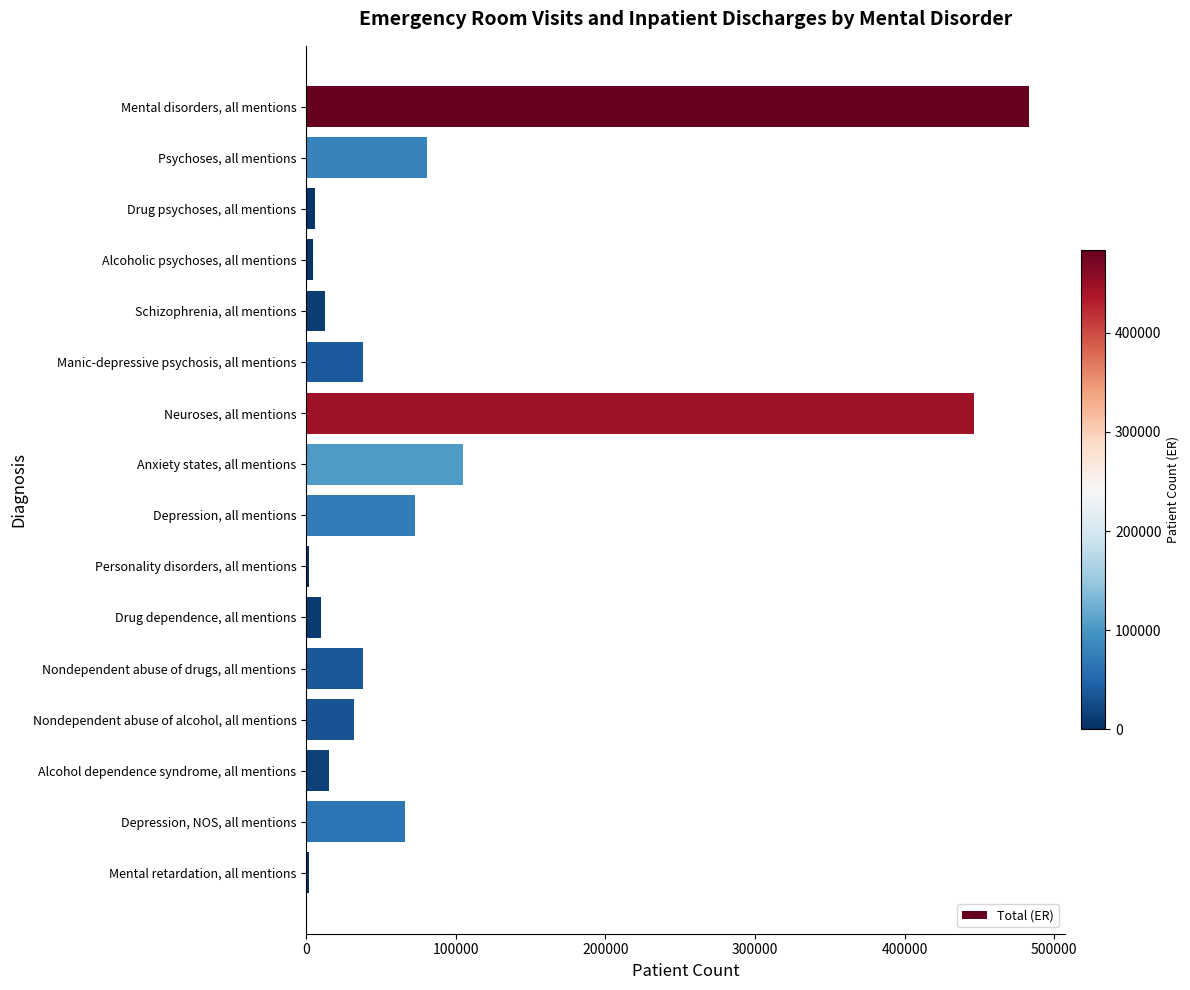

List the labels in order of value, largest first.

Mental disorders, all mentions, Neuroses, all mentions, Anxiety states, all mentions, Psychoses, all mentions, Depression, all mentions, Depression, NOS, all mentions, Manic-depressive psychosis, all mentions, Nondependent abuse of drugs, all mentions, Nondependent abuse of alcohol, all mentions, Alcohol dependence syndrome, all mentions, Schizophrenia, all mentions, Drug dependence, all mentions, Drug psychoses, all mentions, Alcoholic psychoses, all mentions, Personality disorders, all mentions, Mental retardation, all mentions